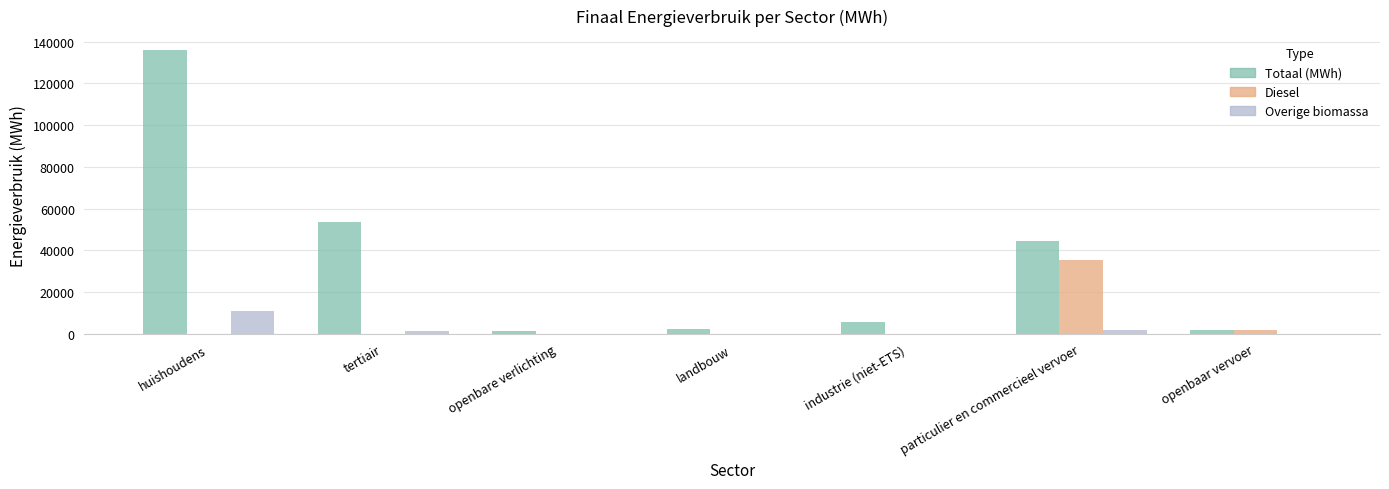

How many data points does each series have?

7